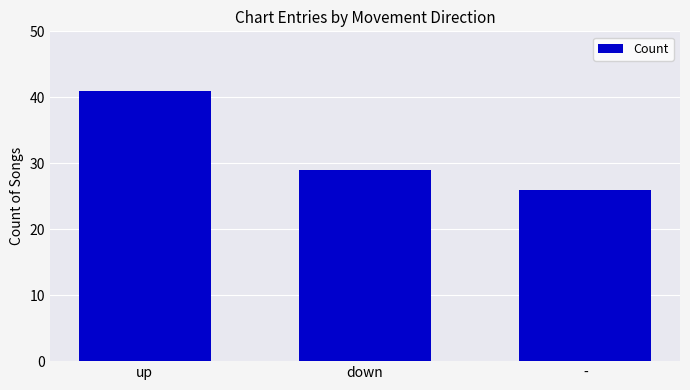

What is the average value?

32